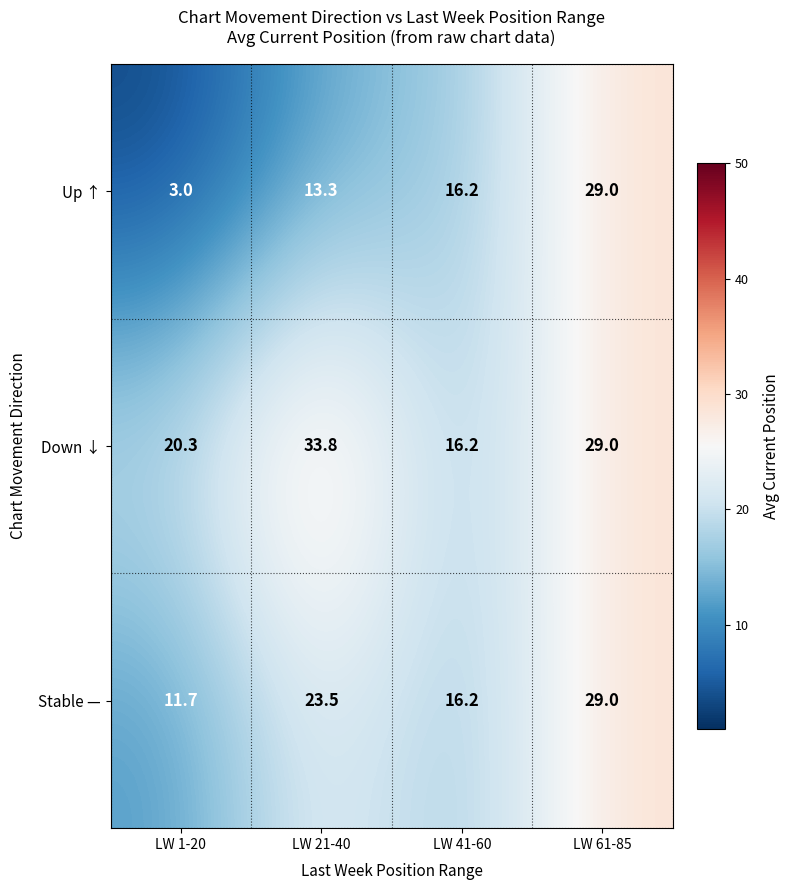

What is the lowest value of the Down ↓ series?

16.2